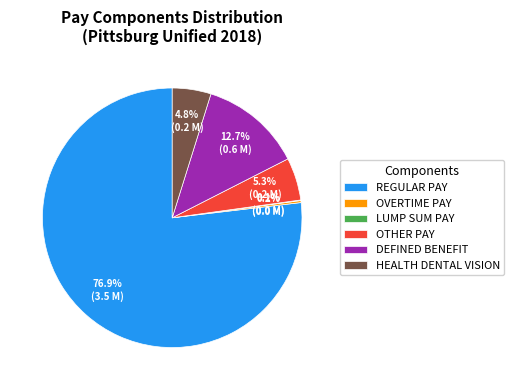

Which has a higher value, HEALTH DENTAL VISION or REGULAR PAY?

REGULAR PAY